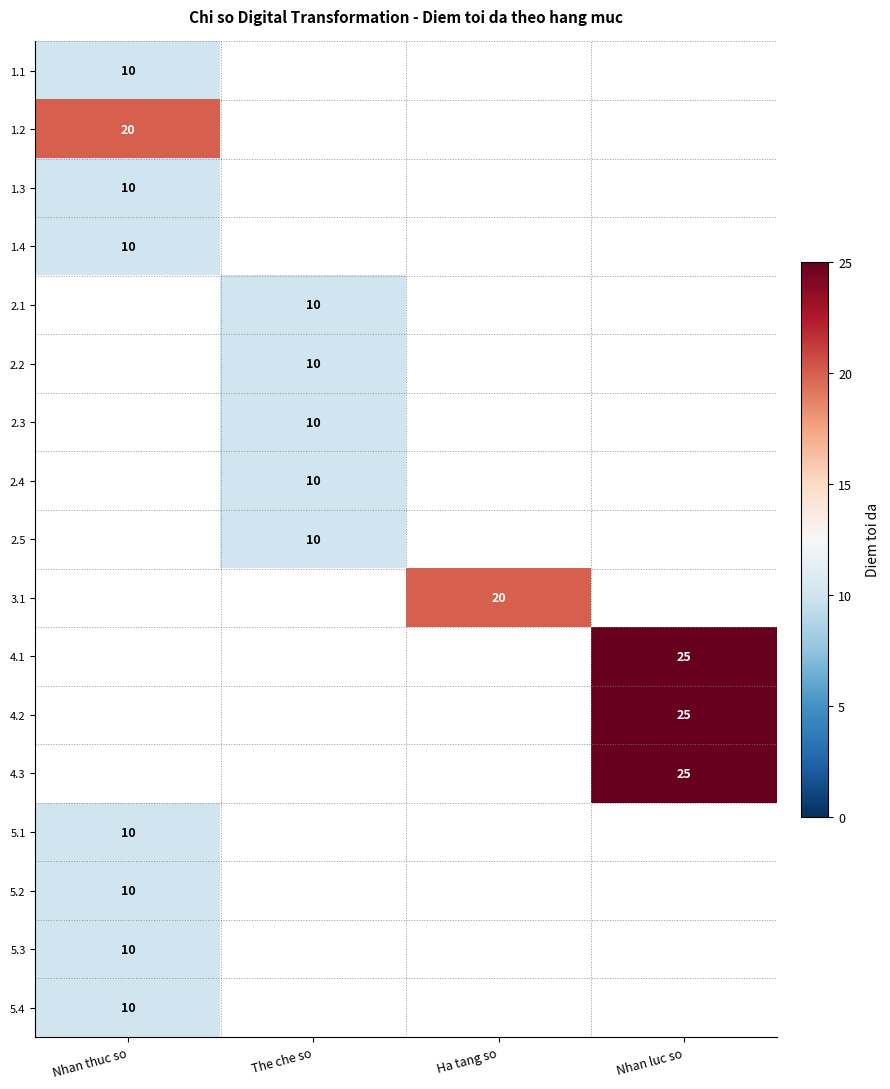

The 4.1 series shows 42 at Nhan luc so. True or false?

False